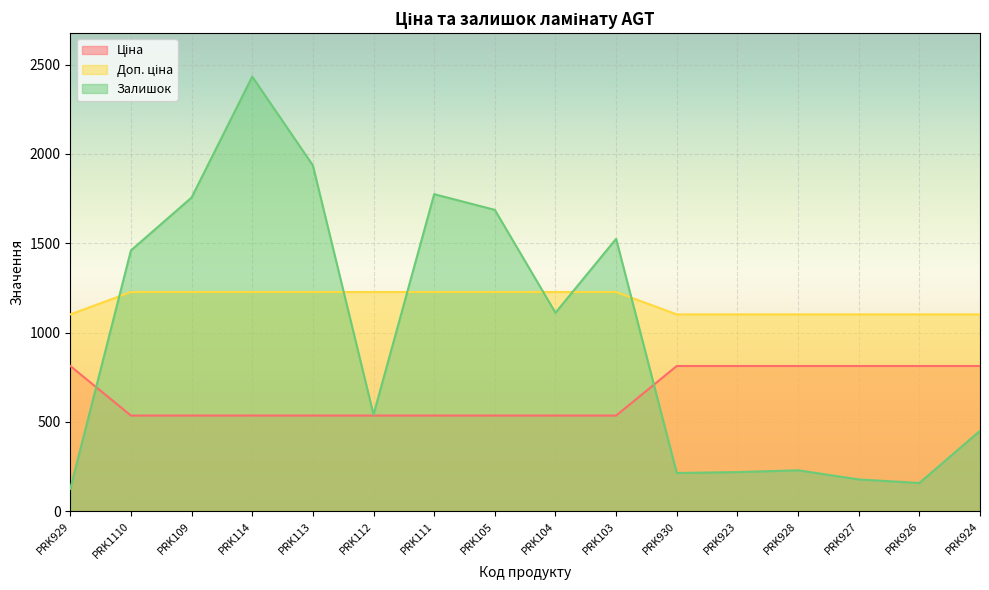

The Доп. ціна series shows 1227.2 at PRK1110. True or false?

True